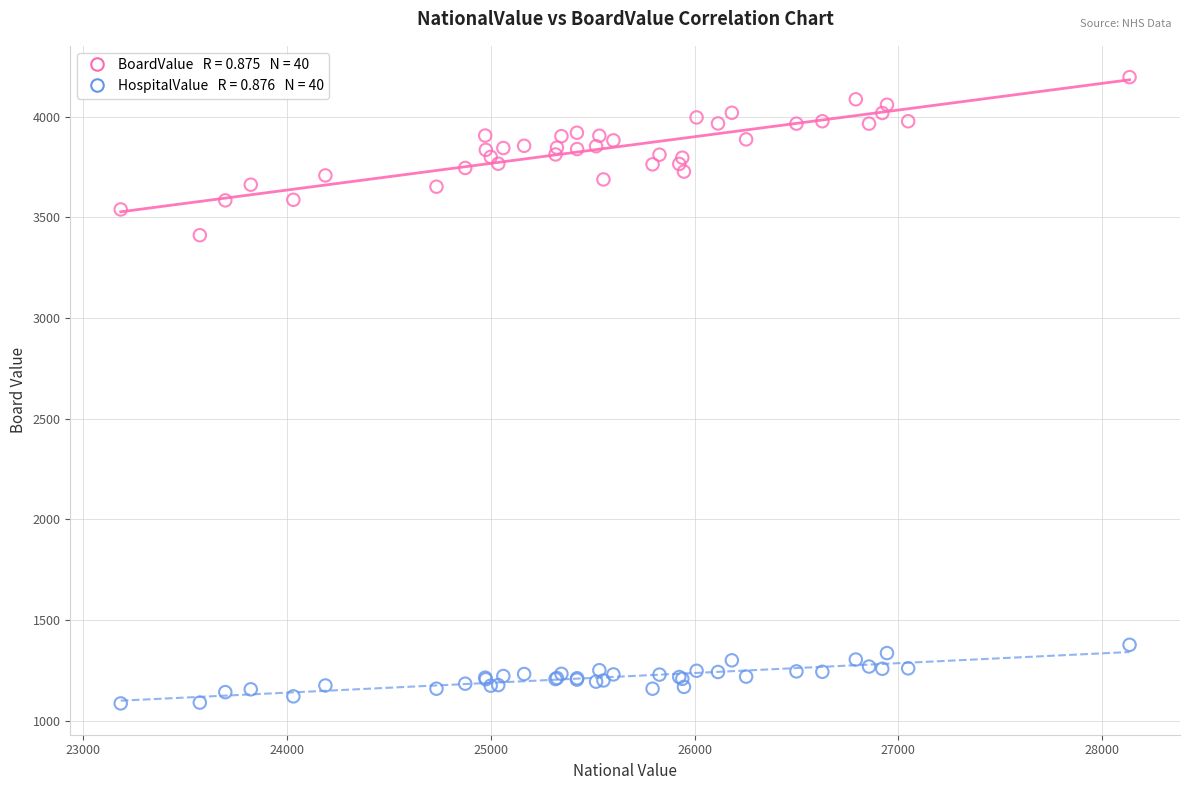

Across all series, what Y value is closest to 2641?

3411